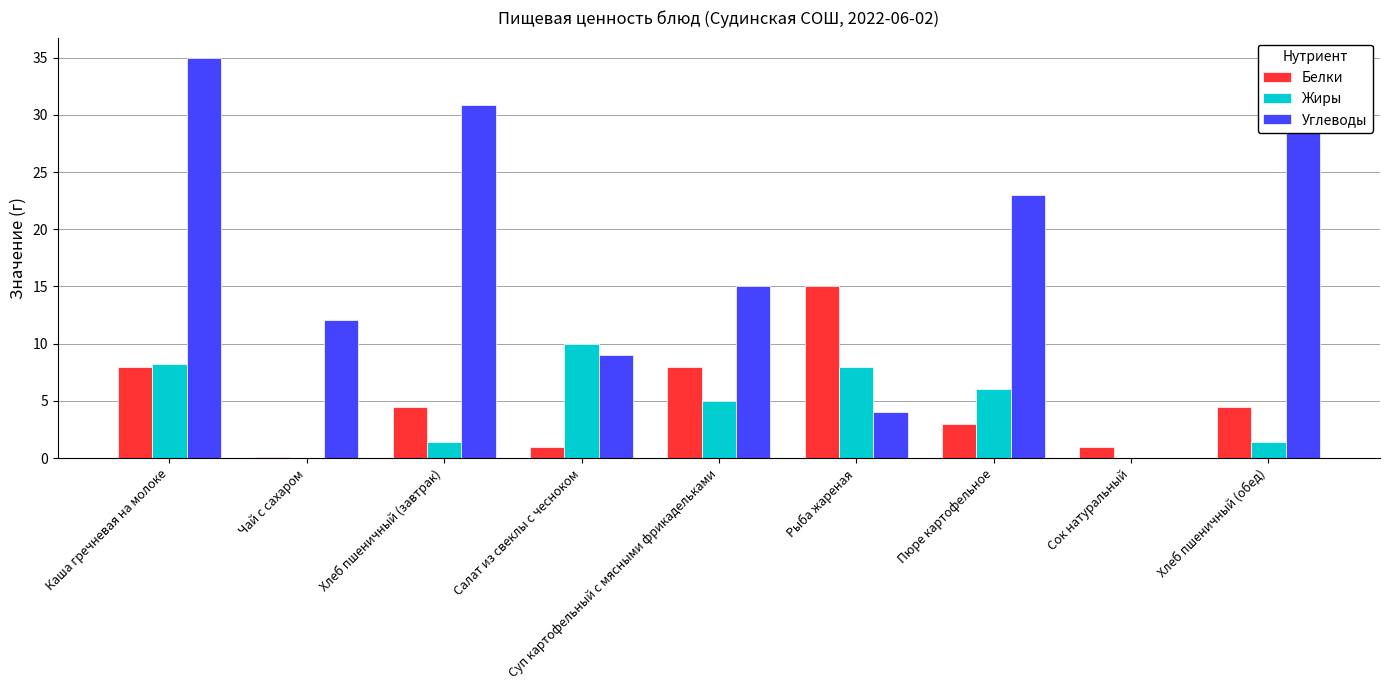

Does the chart contain stacked bars?

No